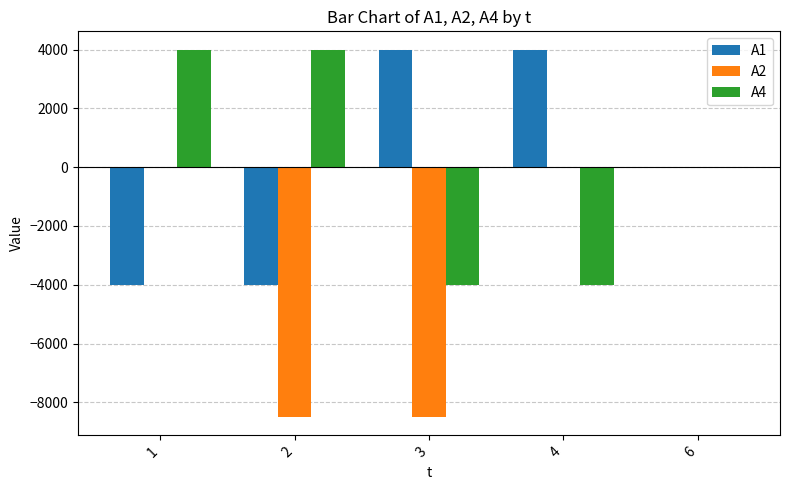

What is the greatest value displayed?

4000